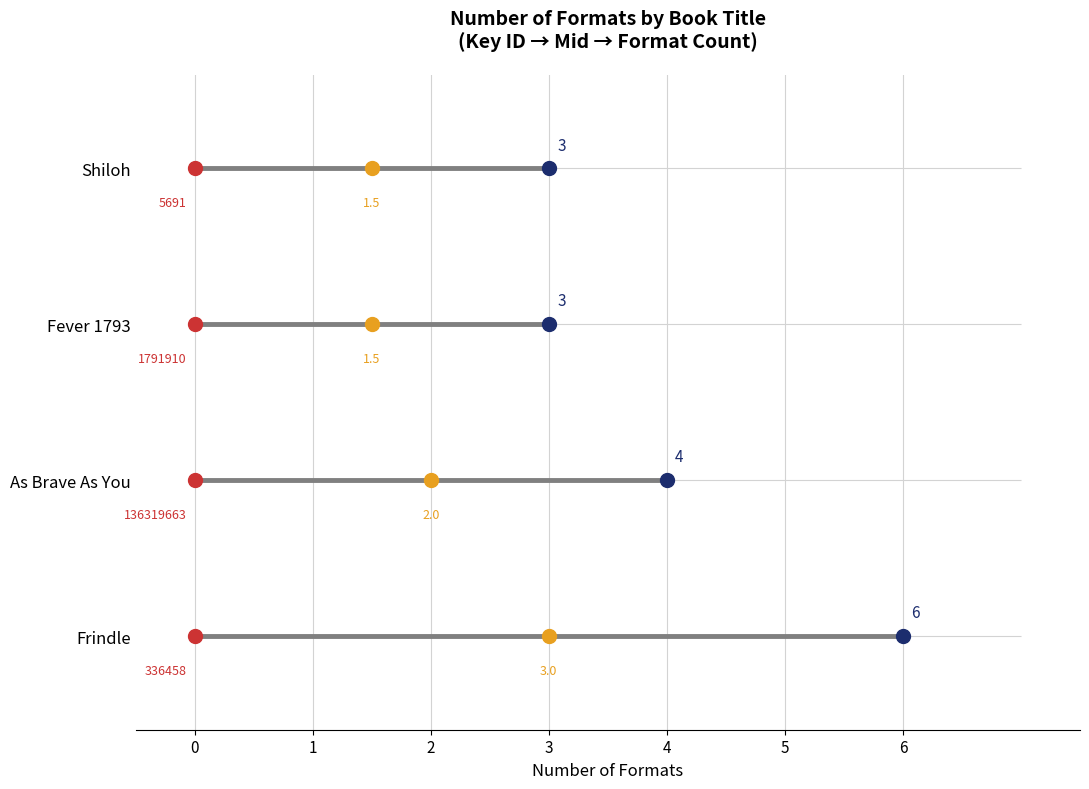

Rank the categories by value from highest to lowest.

Frindle, As Brave As You, Fever 1793, Shiloh